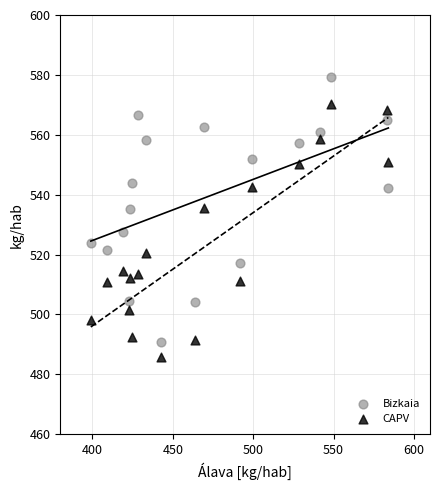

What are all the series names shown in the legend?

Bizkaia, CAPV